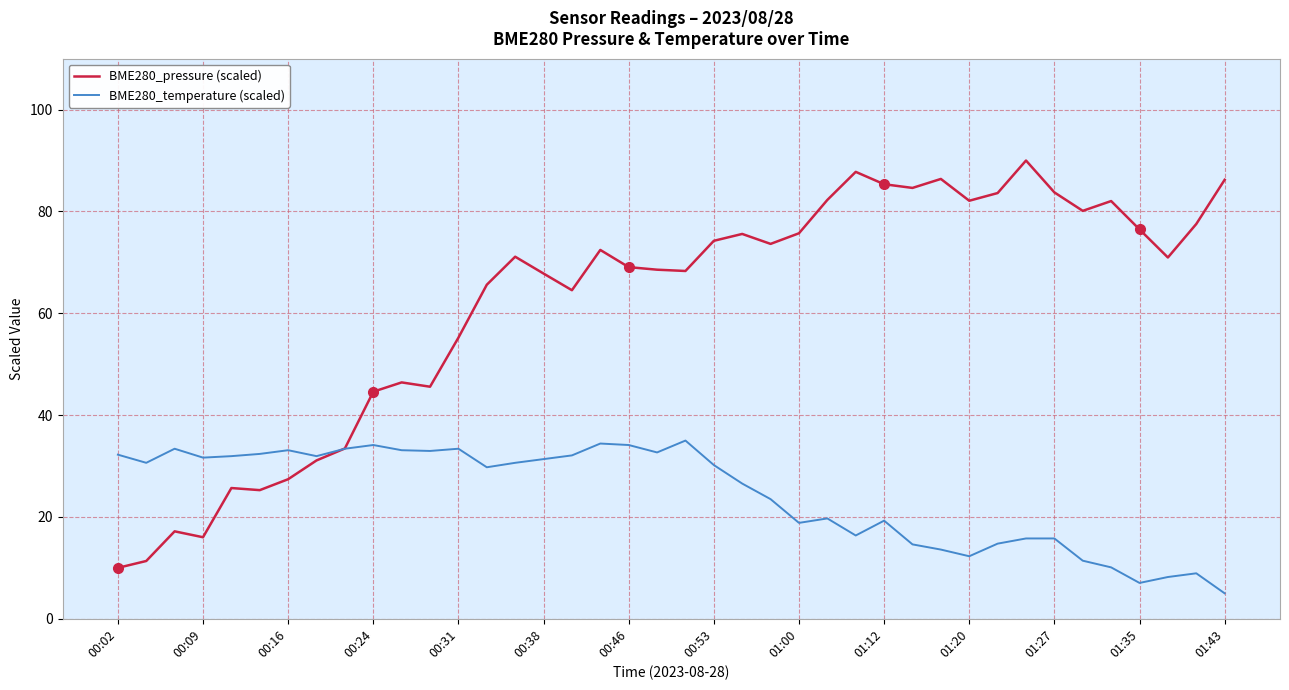

Rank the series by their maximum value, from lowest to highest.

BME280_temperature (scaled), BME280_pressure (scaled)